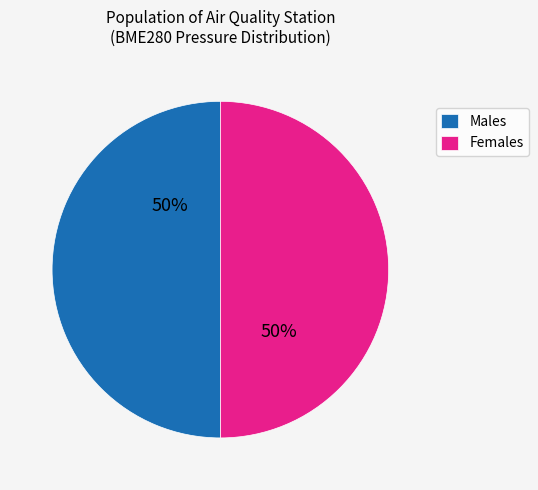

To the nearest percent, what percentage of the pie is Males?

50%